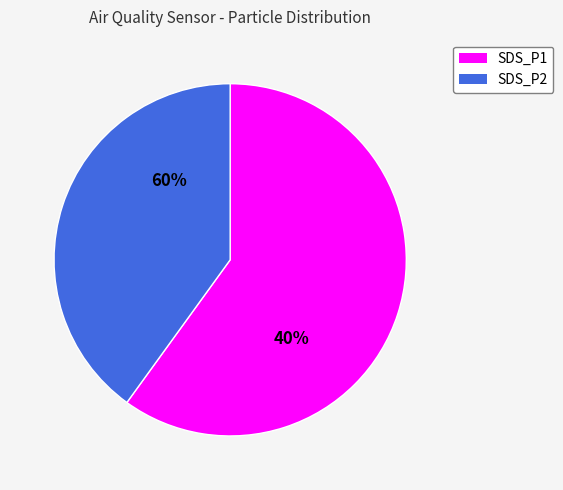

To the nearest percent, what is the difference between the largest and smallest slice percentages?

20%